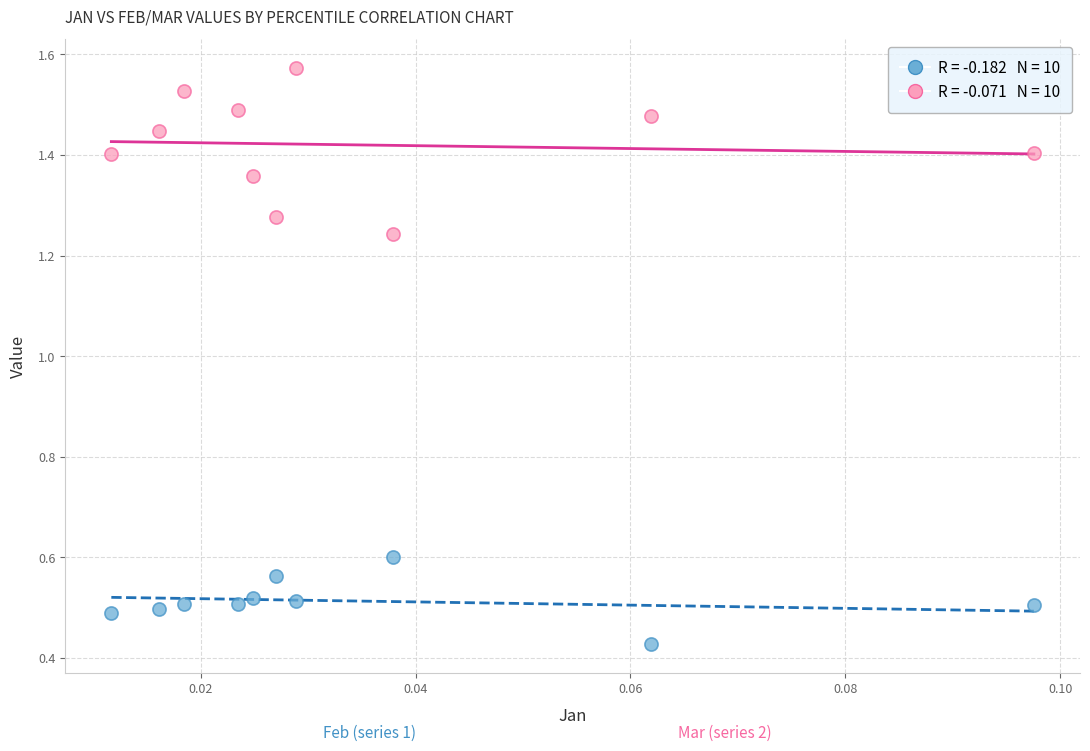

Across all data points, what is the range of Y values (max minus min)?

1.1